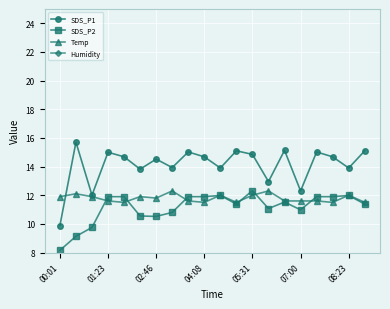

True or false: SDS_P2 and SDS_P1 cross at least once.

False